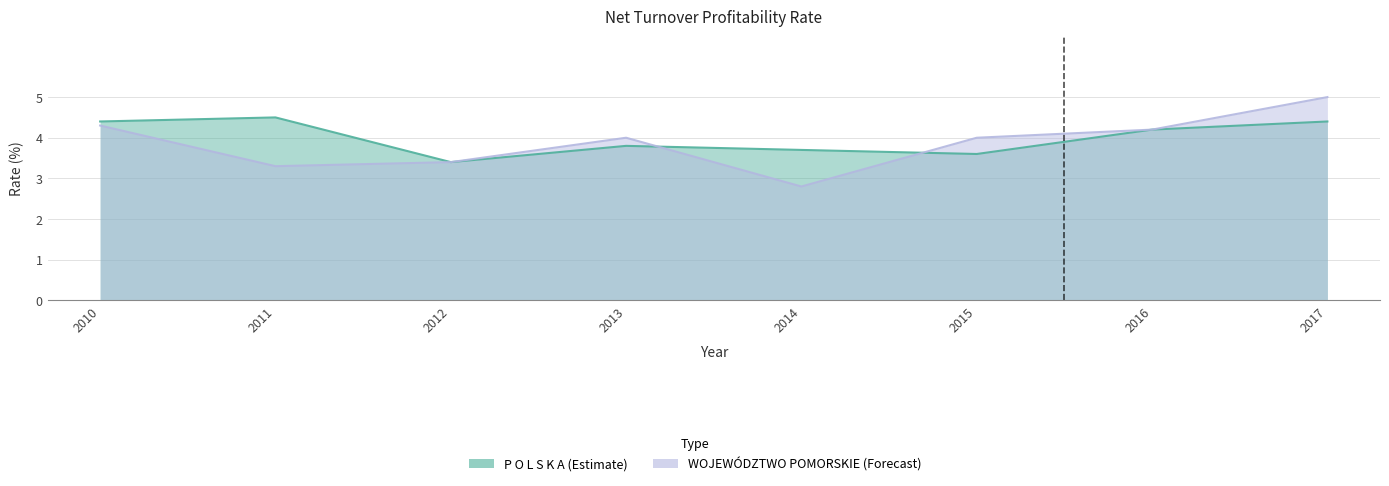

How many lines are shown in the chart?

2